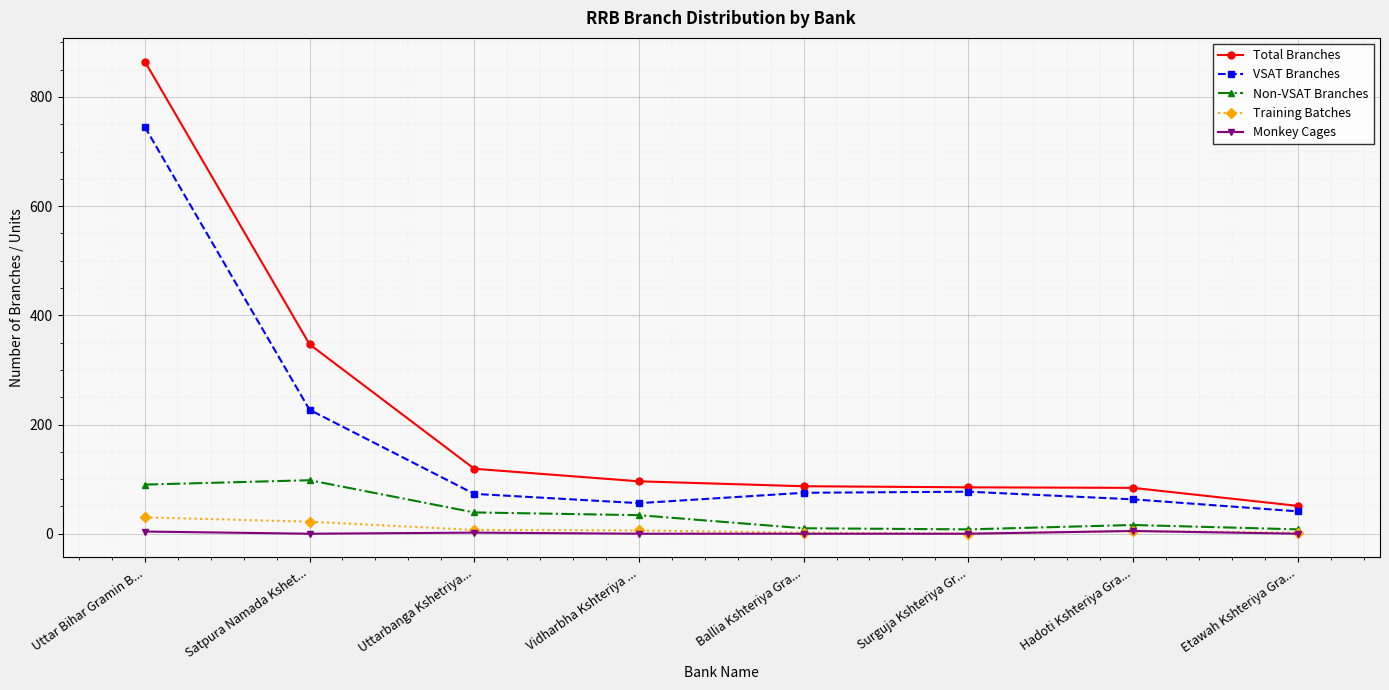

What is the highest value of the Total Branches series?

865